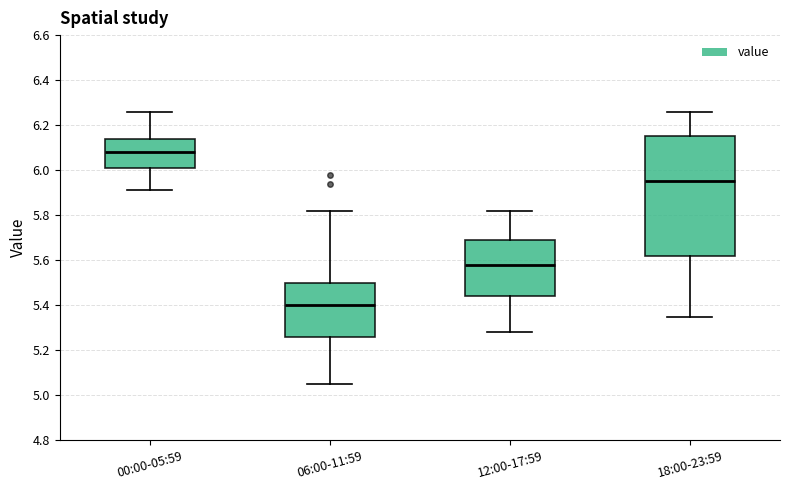

Reading left to right, read every box against the y-axis: the position of its median line, the range the box covers, and the ends of its whiskers. The values are not printed on the chart, so give them approximately, as read against the axis.

00:00-05:59: median 6.08, box 6.02 to 6.14, whiskers 5.92 to 6.26
06:00-11:59: median 5.40, box 5.26 to 5.50, whiskers 5.06 to 5.82
12:00-17:59: median 5.58, box 5.44 to 5.70, whiskers 5.28 to 5.82
18:00-23:59: median 5.96, box 5.62 to 6.16, whiskers 5.36 to 6.26